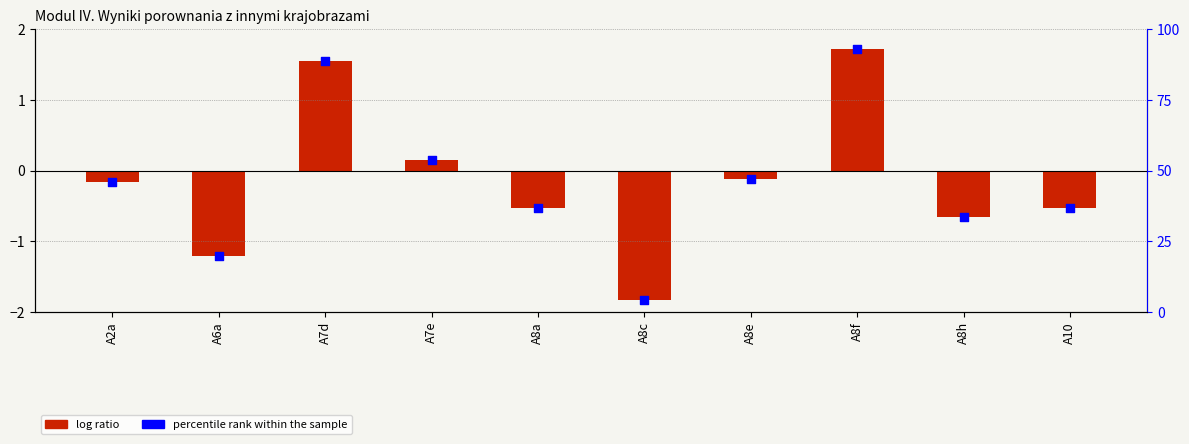

At how many categories does at least one series exceed 67?

2